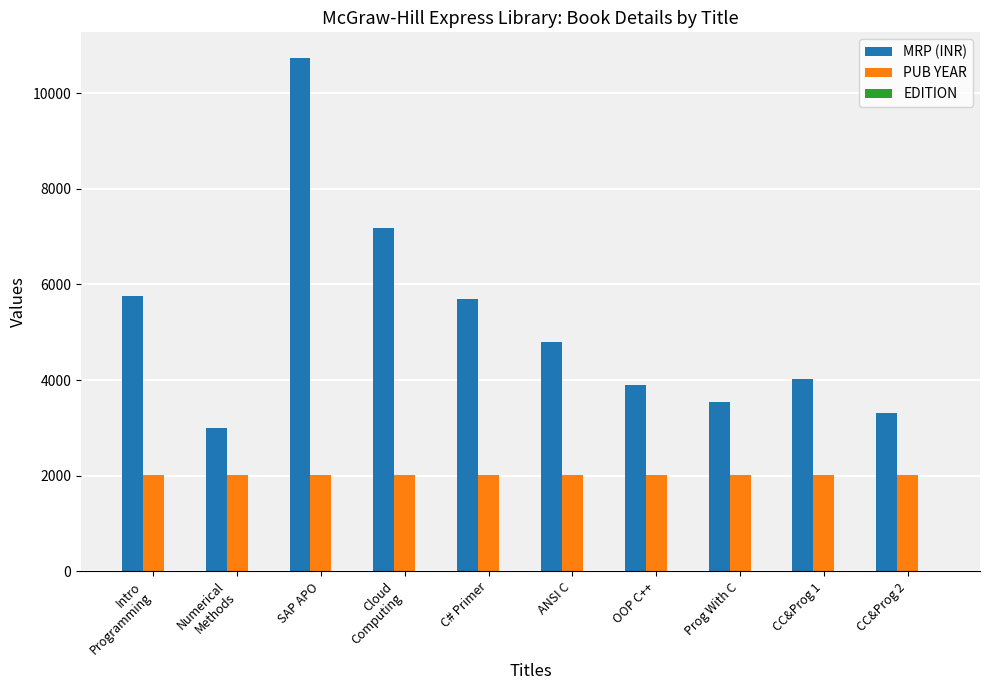

What is the sum of all PUB YEAR values?

20118